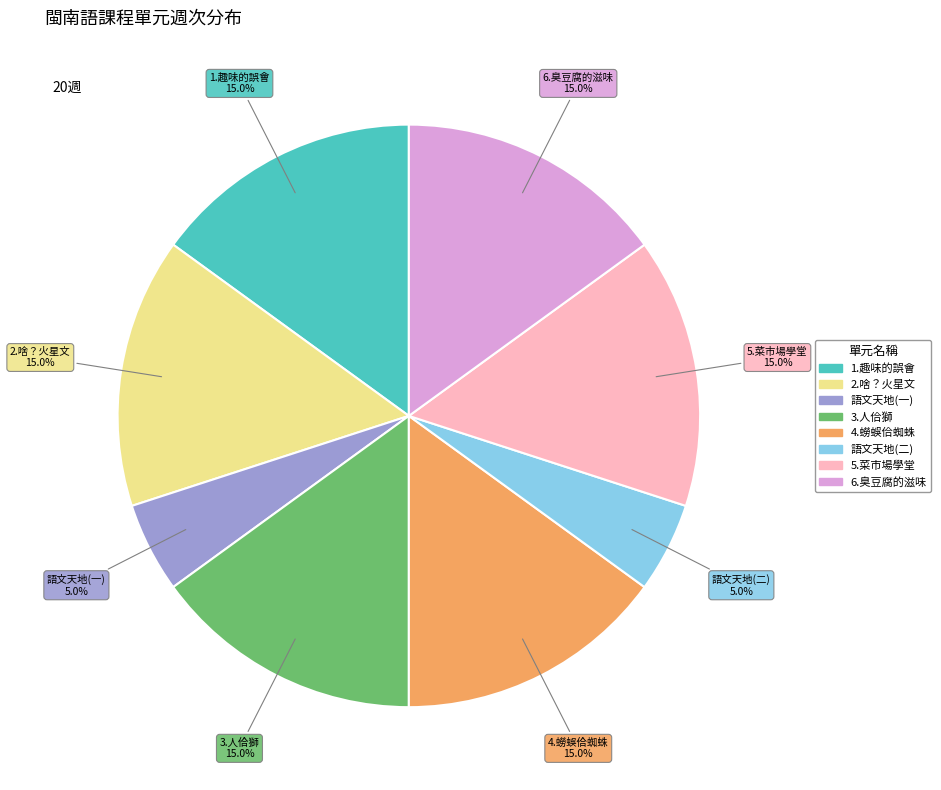

Is there a majority slice in this chart?

No